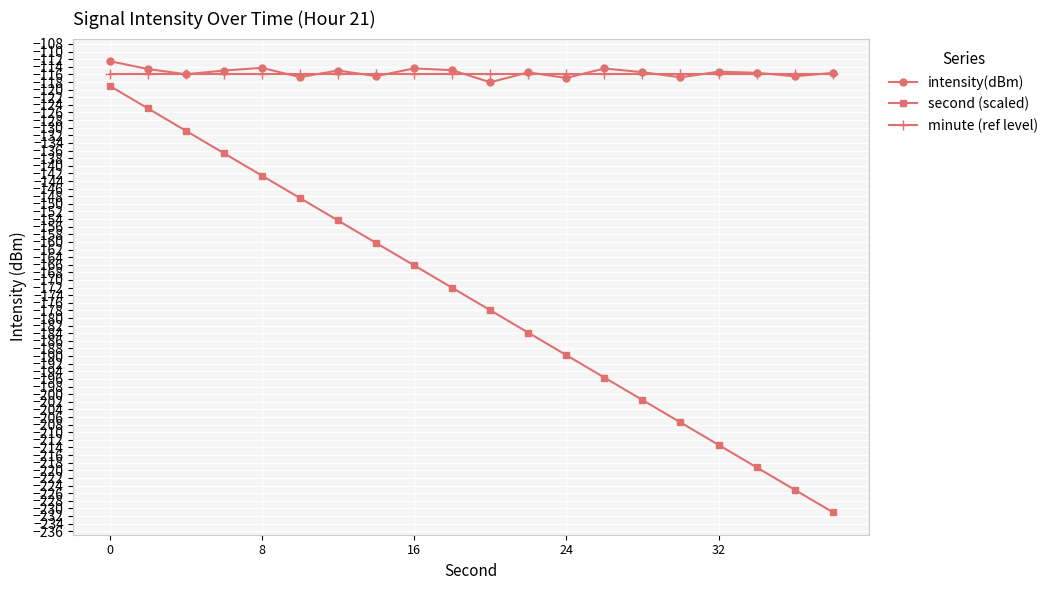

What is the maximum value shown in the chart?

-112.5